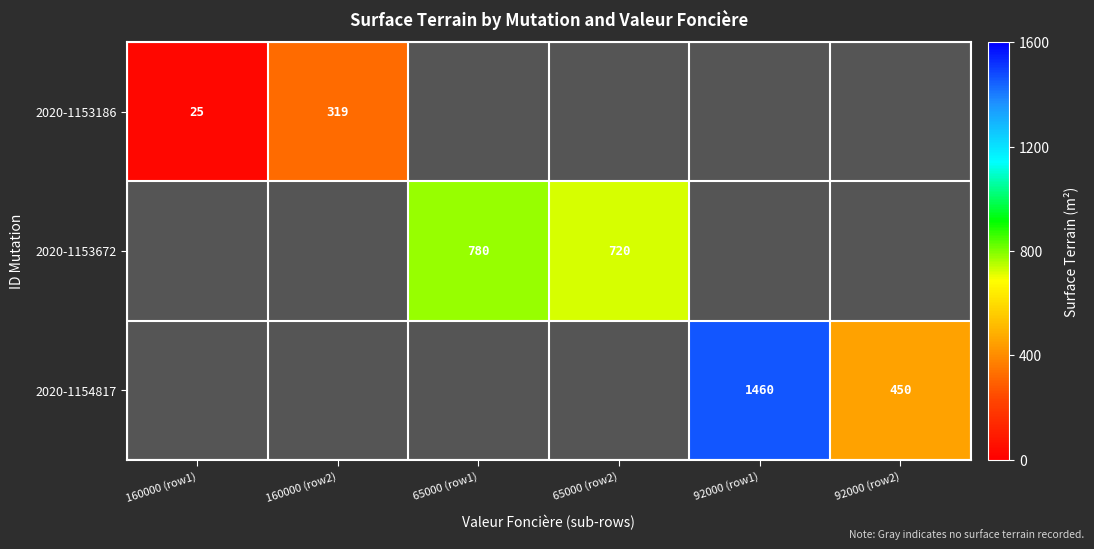

True or false: 2020-1154817 has a value of 1460 at 92000 (row1).

True